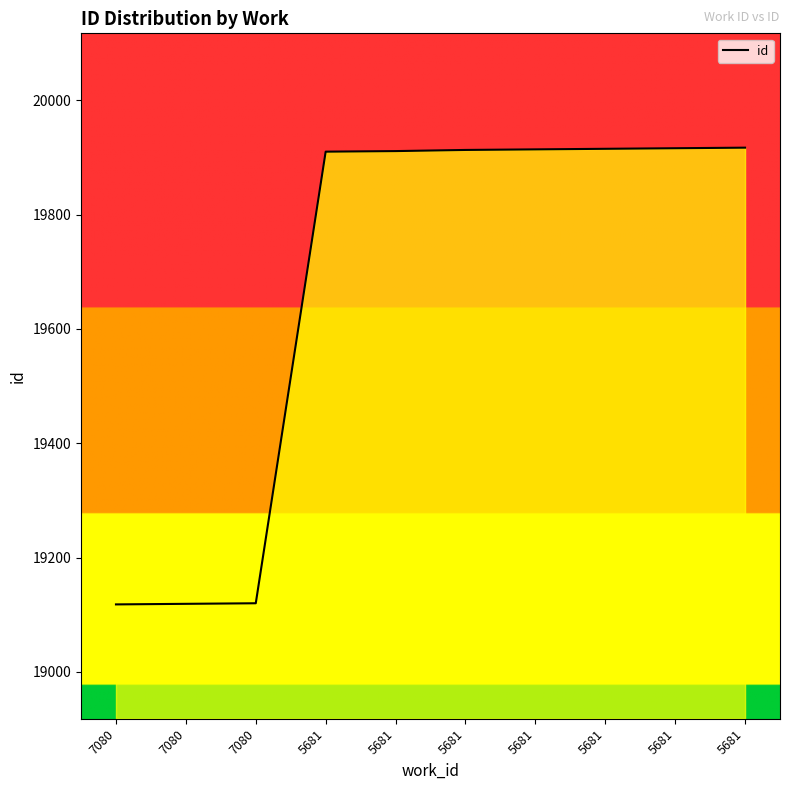

Reading right to left, what are all the values shown in this chart?

5681=19917	5681=19916	5681=19915	5681=19914	5681=19913	5681=19911	5681=19910	7080=19120	7080=19119	7080=19118